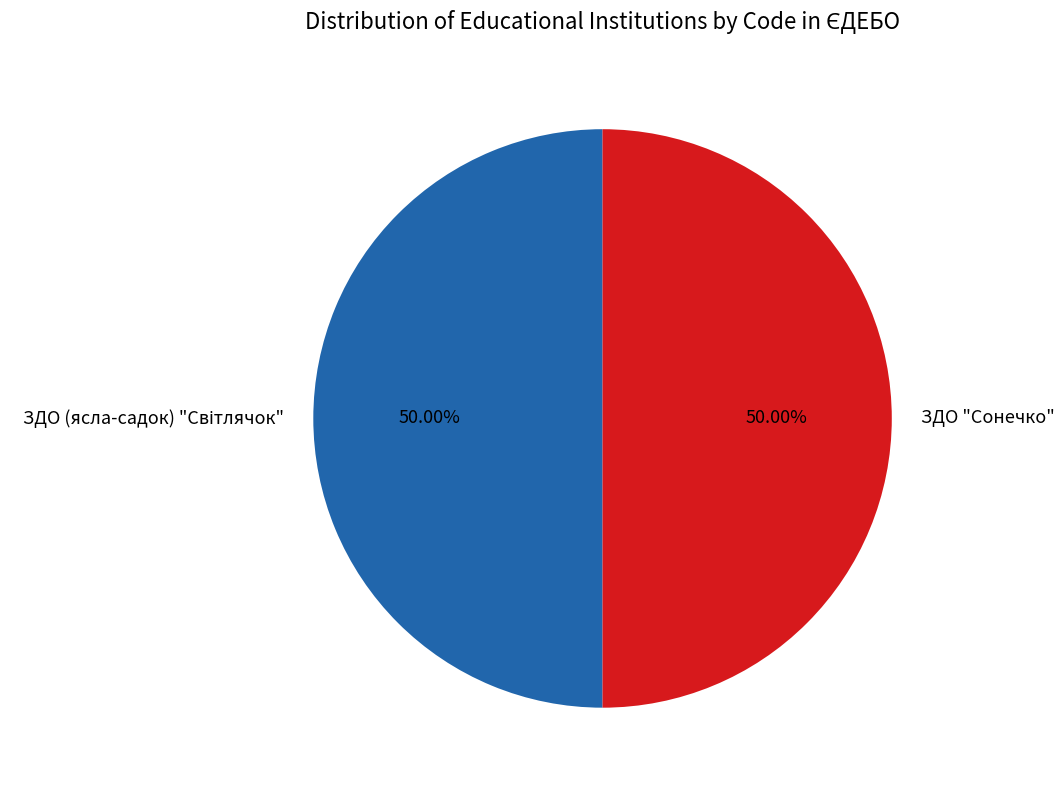

How many segments does this pie chart have?

2